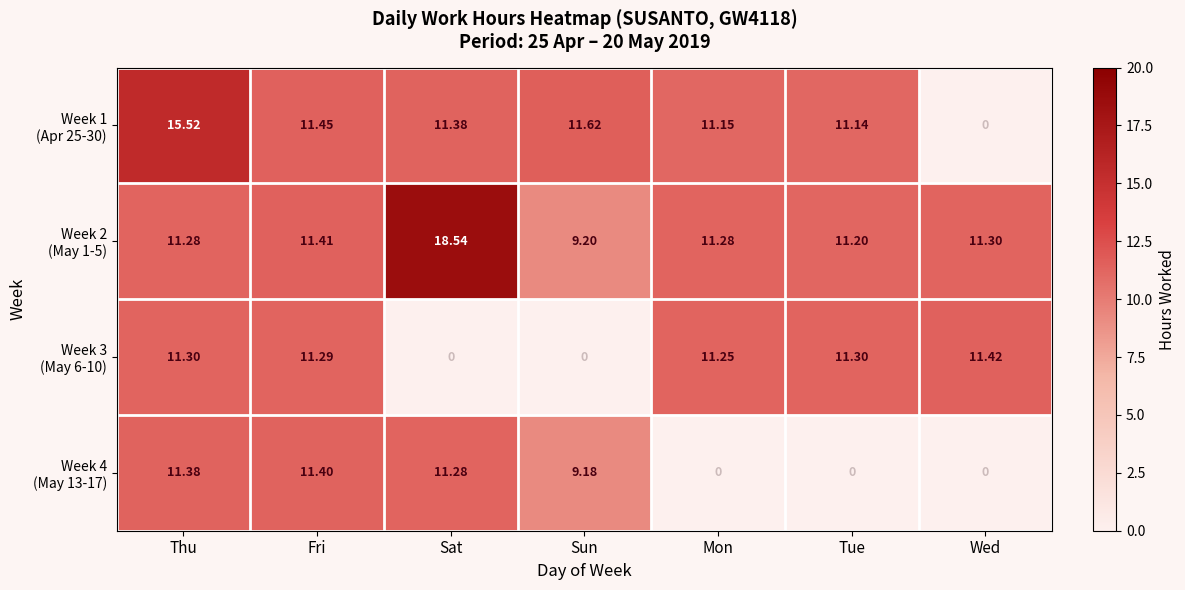

At which category is the sum across all series the highest?

Thu